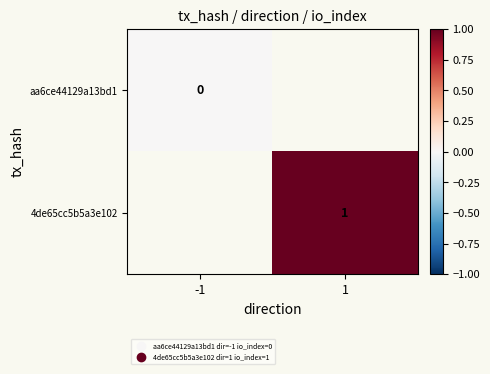

Is the value of 4de65cc5b5a3e102 at 1 greater than the value of aa6ce44129a13bd1 at -1?

Yes